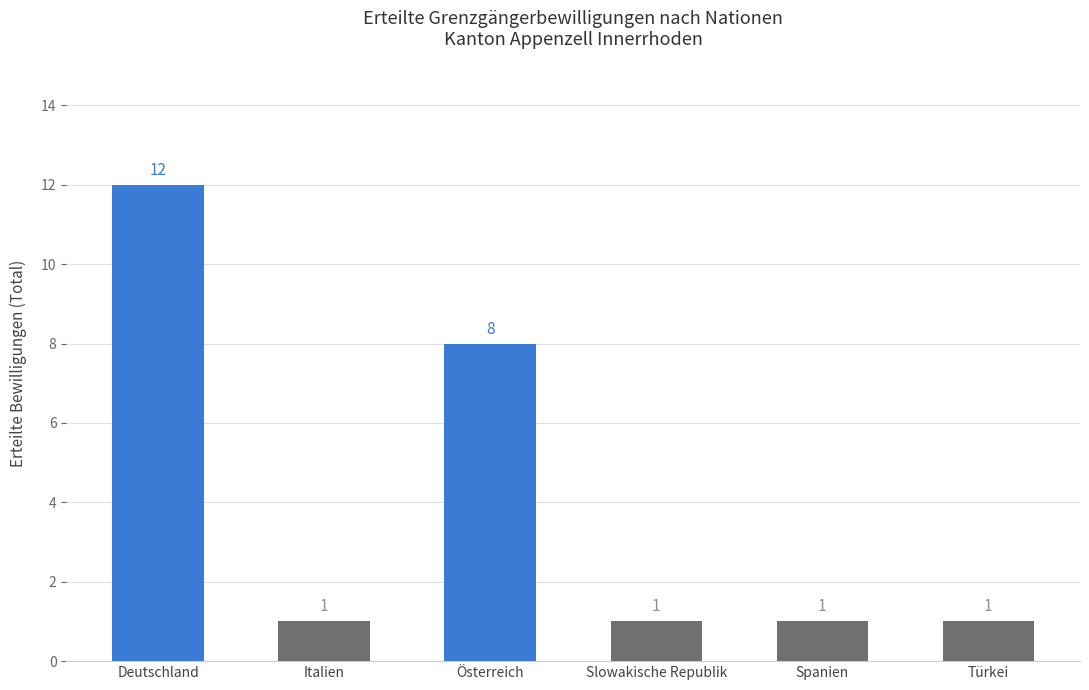

What position from the right is Deutschland?

6